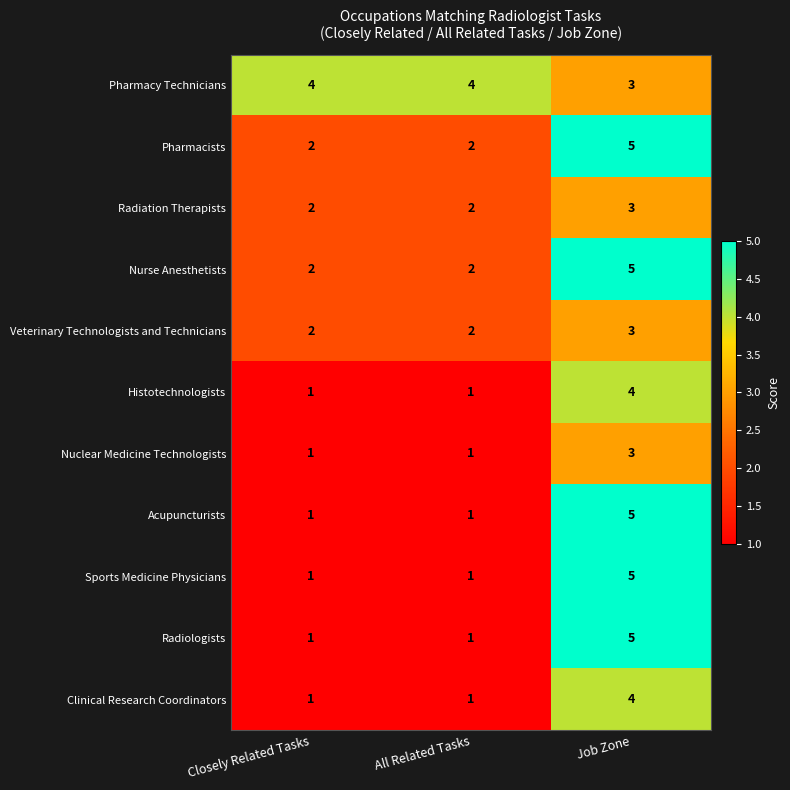

How many series are shown in this chart?

11